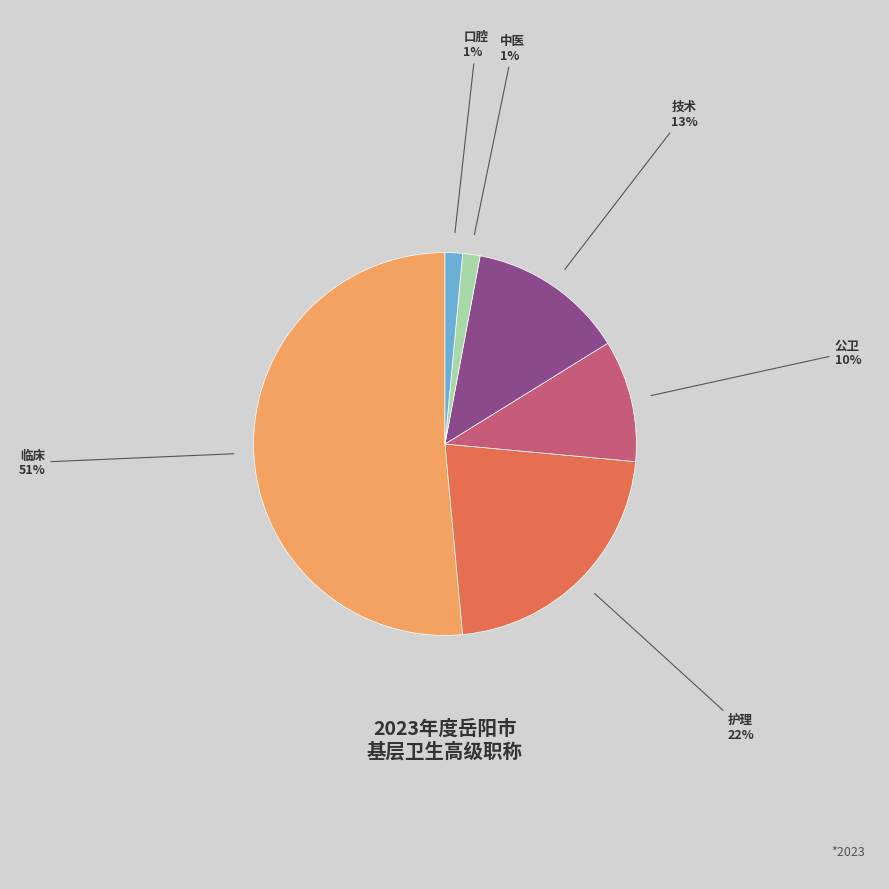

Is there any slice that represents more than half of the pie?

Yes